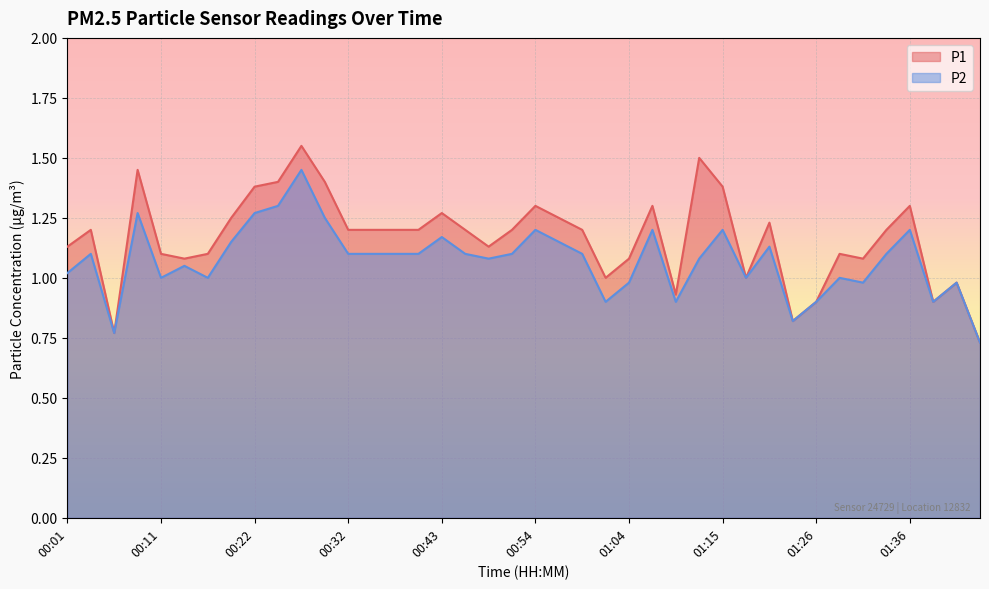

Is the value of P2 at 00:11 greater than the value of P1 at 00:04?

No